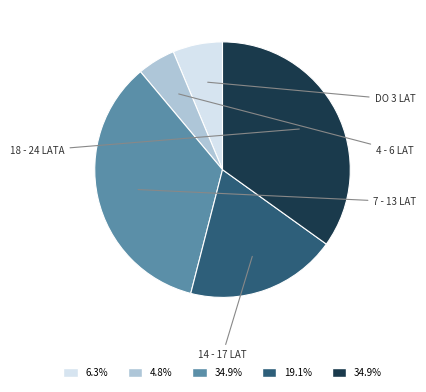

Does any single category account for the majority?

No